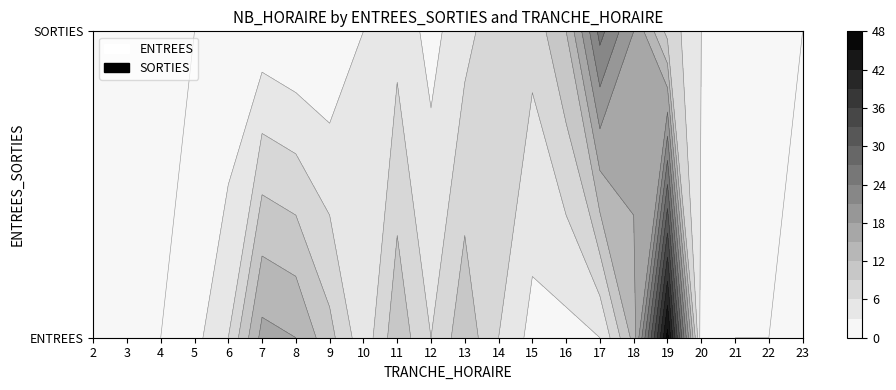

Where is SORTIES nearest to the value 12?

16